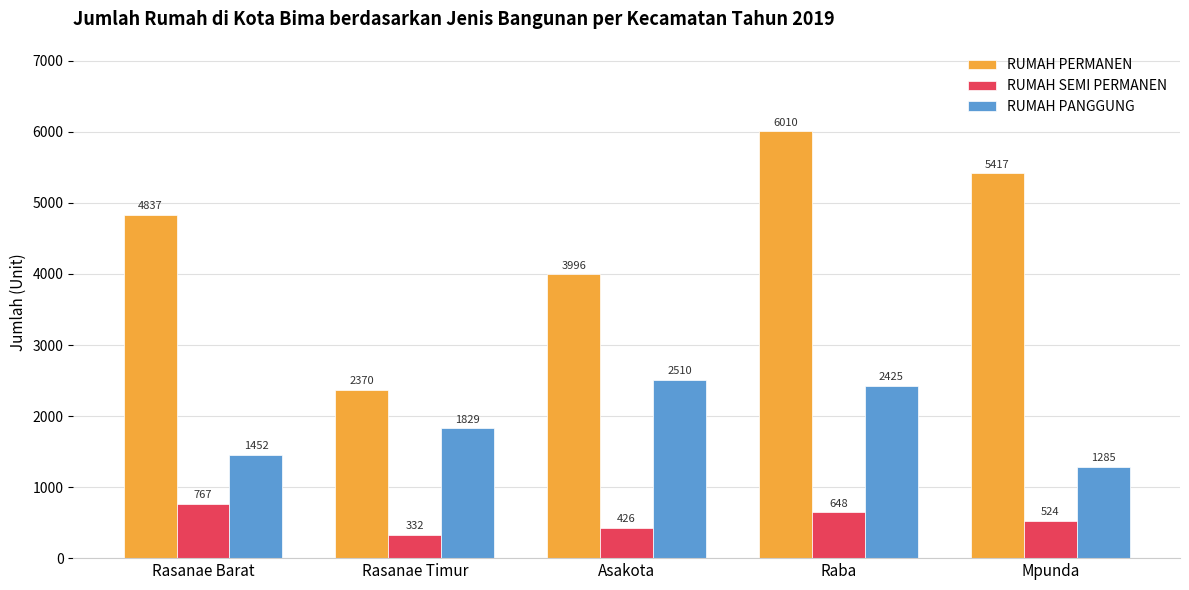

Count the RUMAH PERMANEN values in the range 3996 to 5417.

3